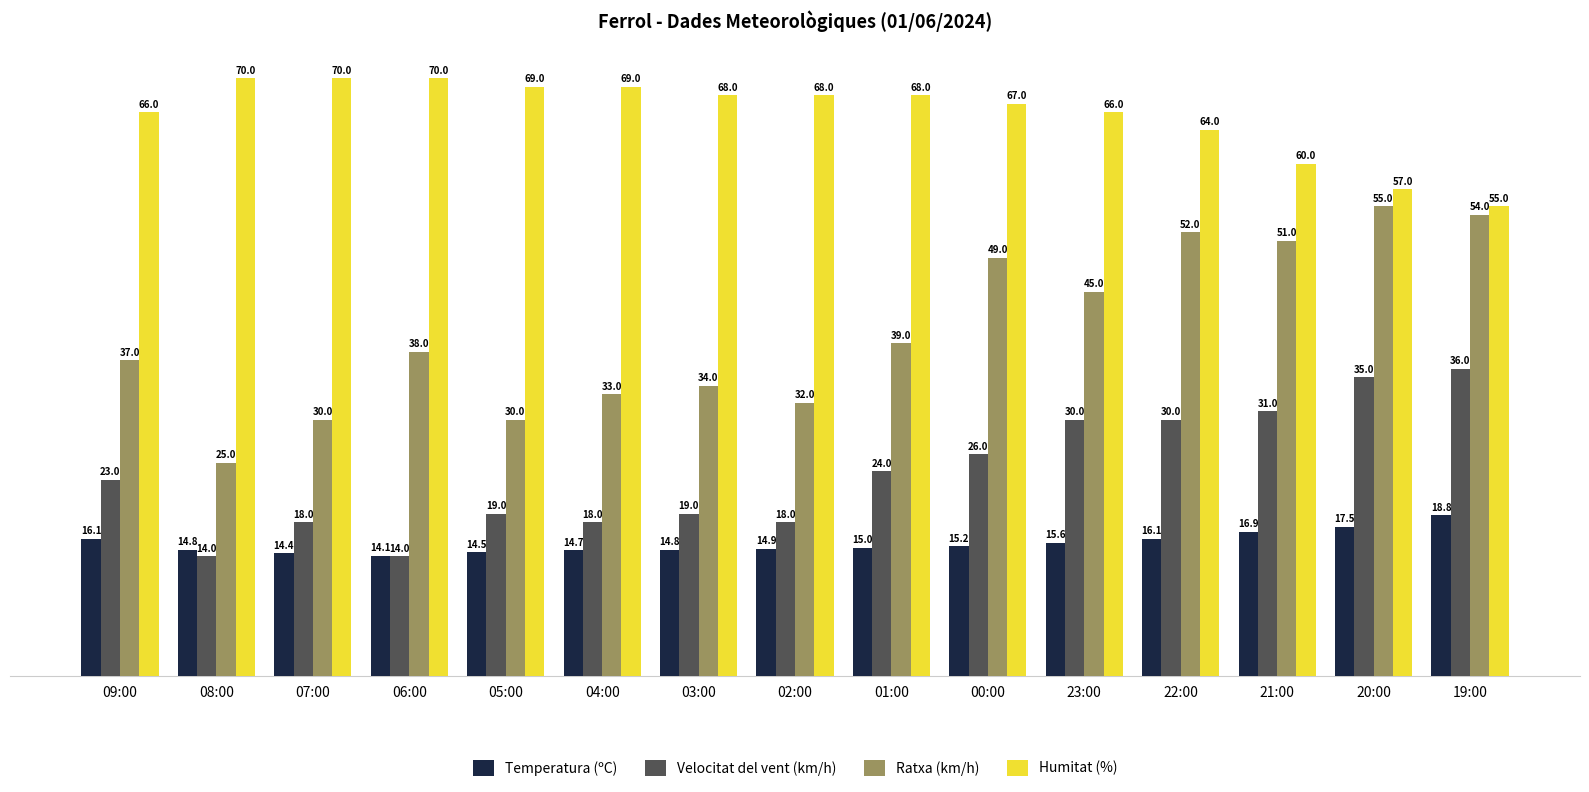

What is the smallest value displayed?

14.0